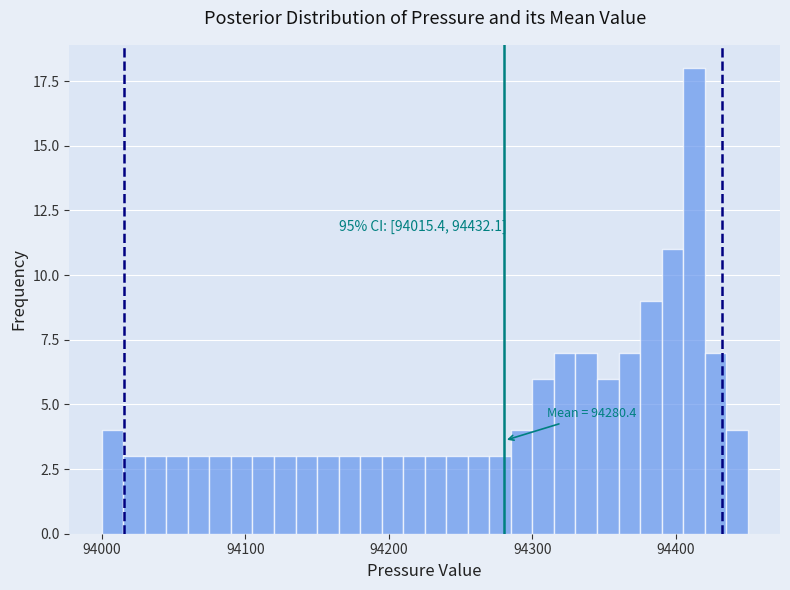

Read against the x-axis, roughly where is the centre of the tallest bar?

94410